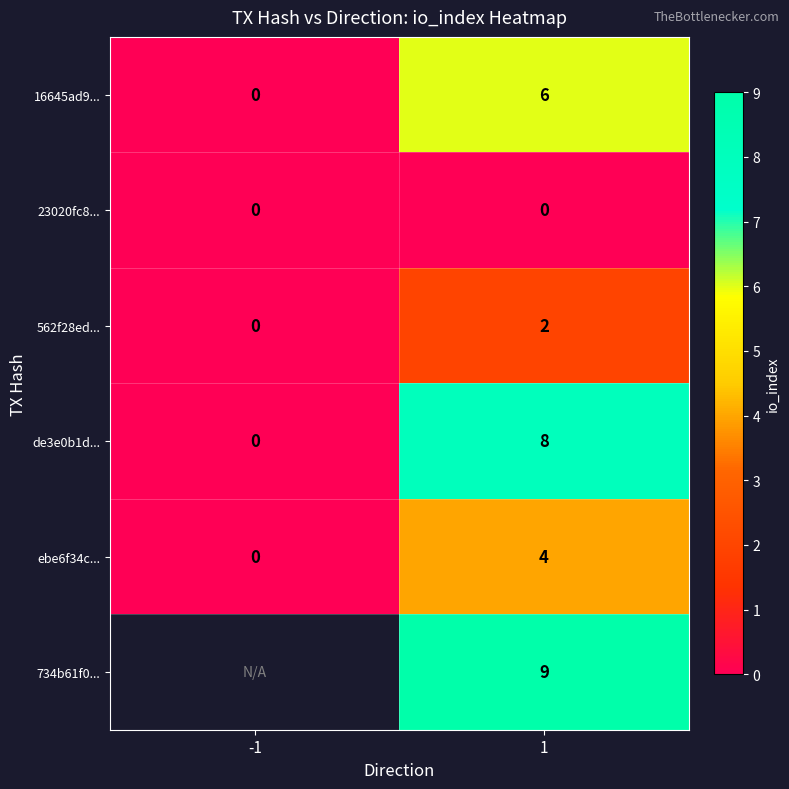

List the labels in order of 562f28ed... value, largest first.

1, -1